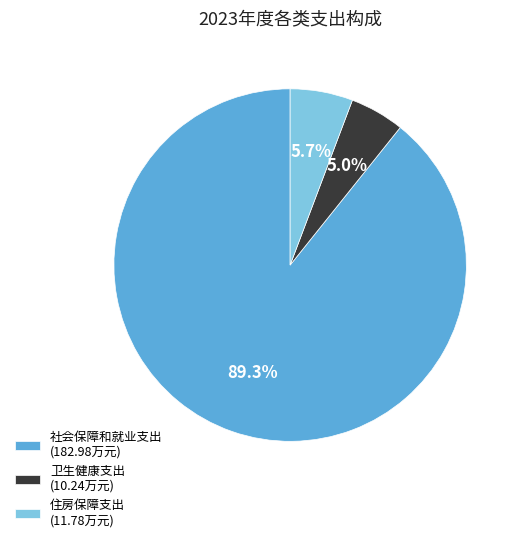

What portion of the pie excludes 卫生健康支出?

95.0%